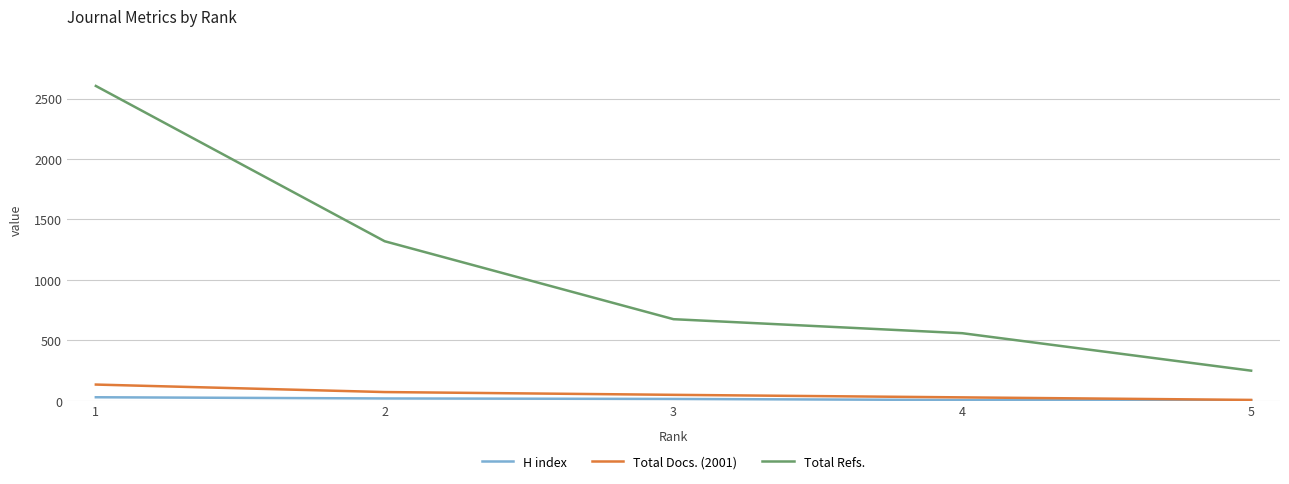

Count the number of categories in the chart.

5